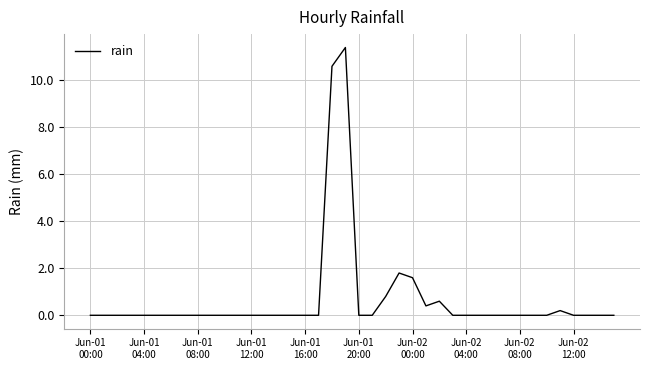

What is the greatest value displayed?

11.4